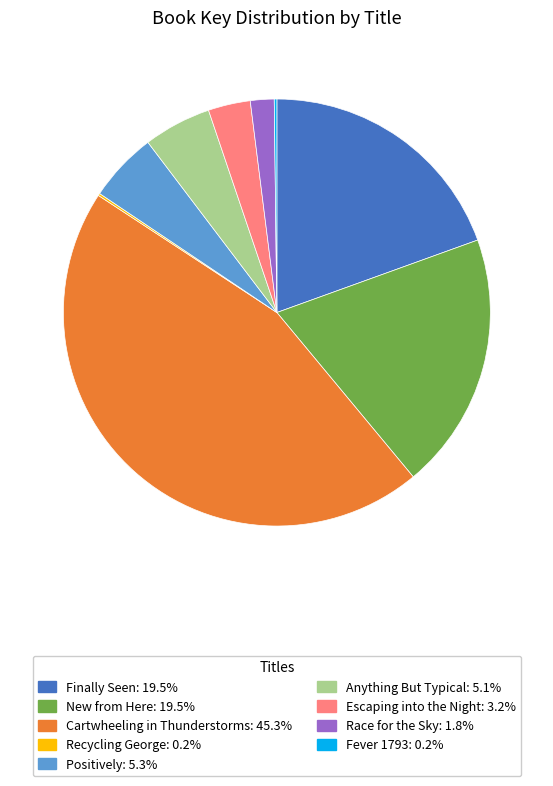

Do Anything But Typical: 5.1% and Race for the Sky: 1.8% together represent more than half of the pie?

No